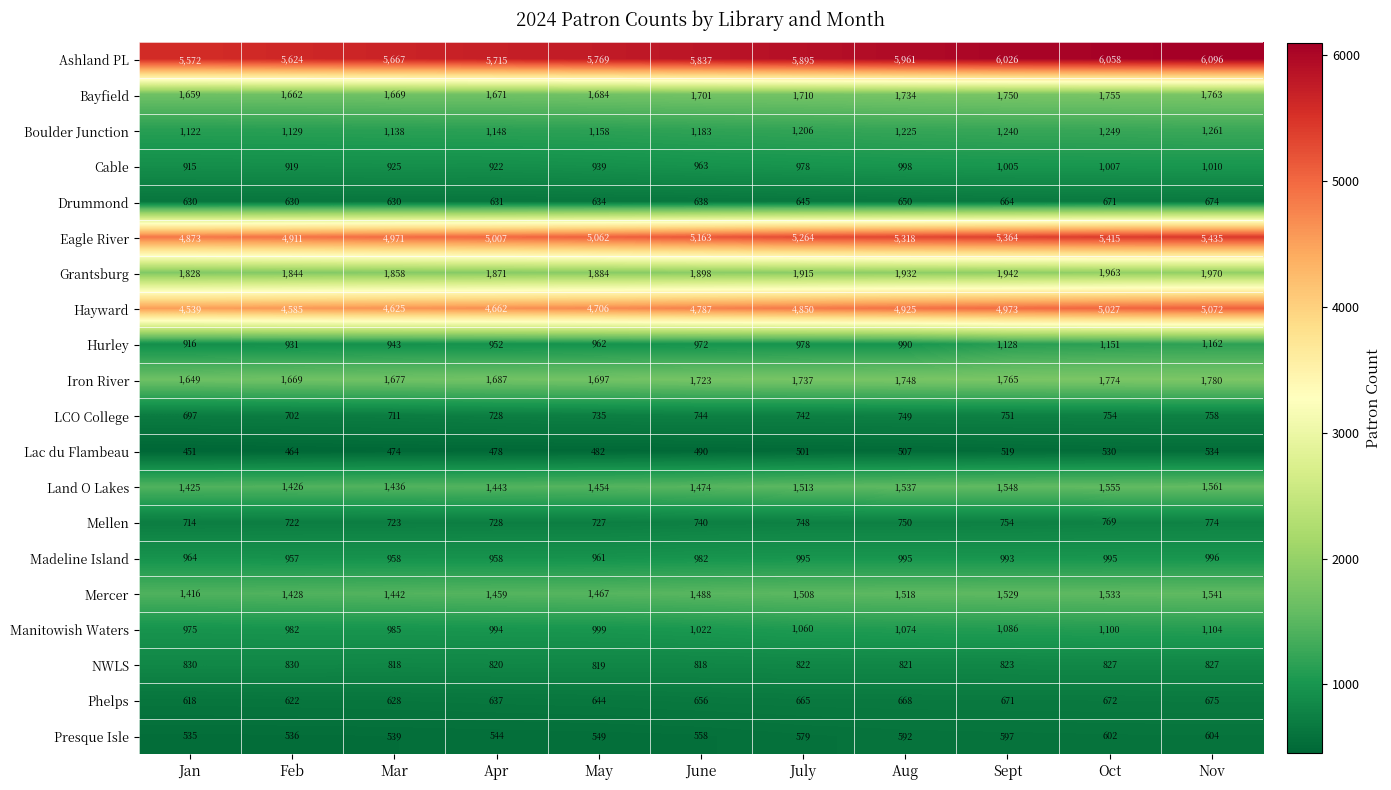

At which label does Cable reach its peak?

Nov